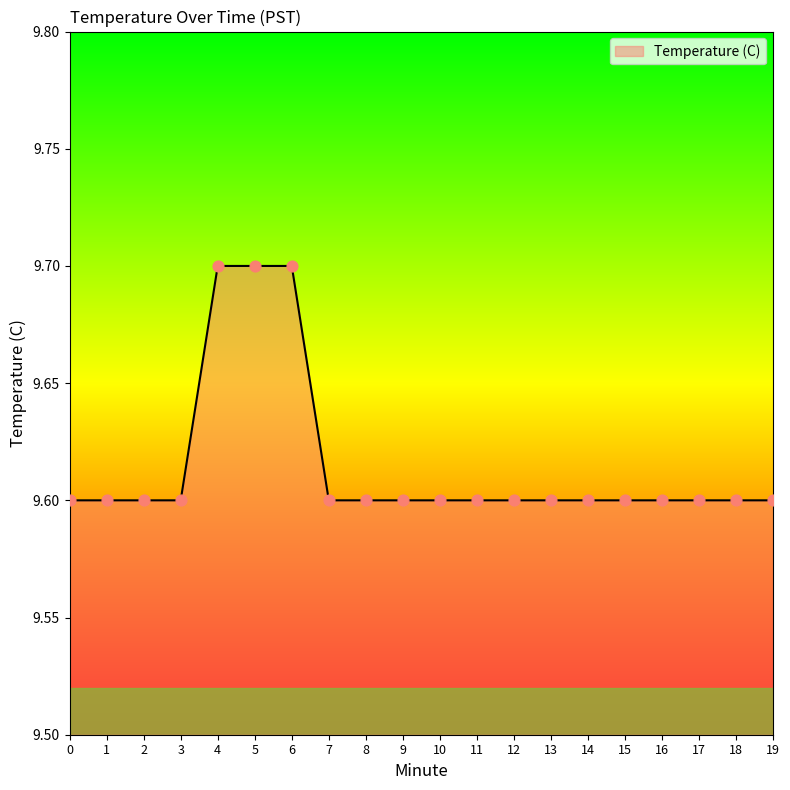

Approximately how many times larger is the value at 13 compared to 18?

1.0